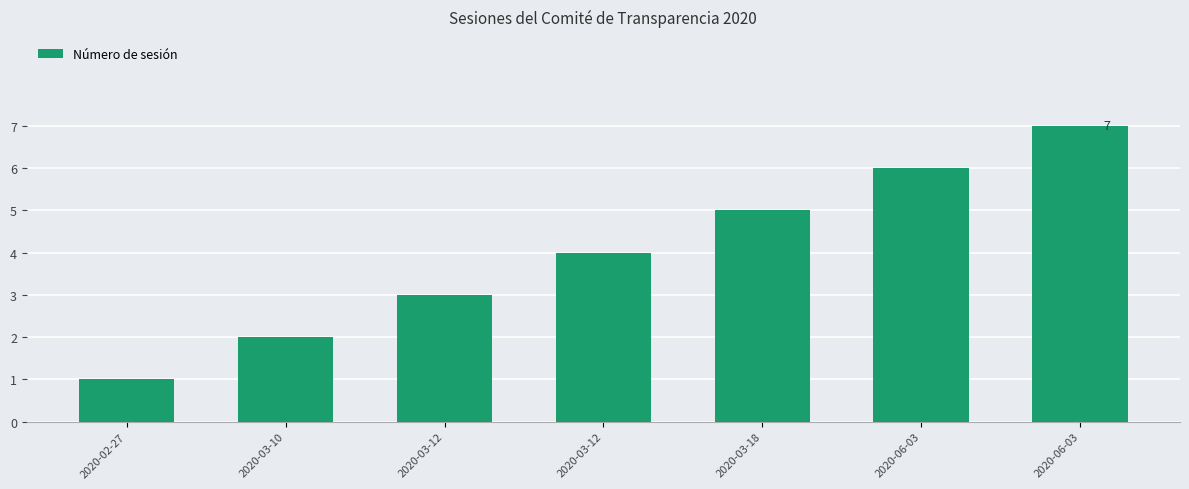

Reading right to left, extract all data points from this chart.

7	6	5	4	3	2	1